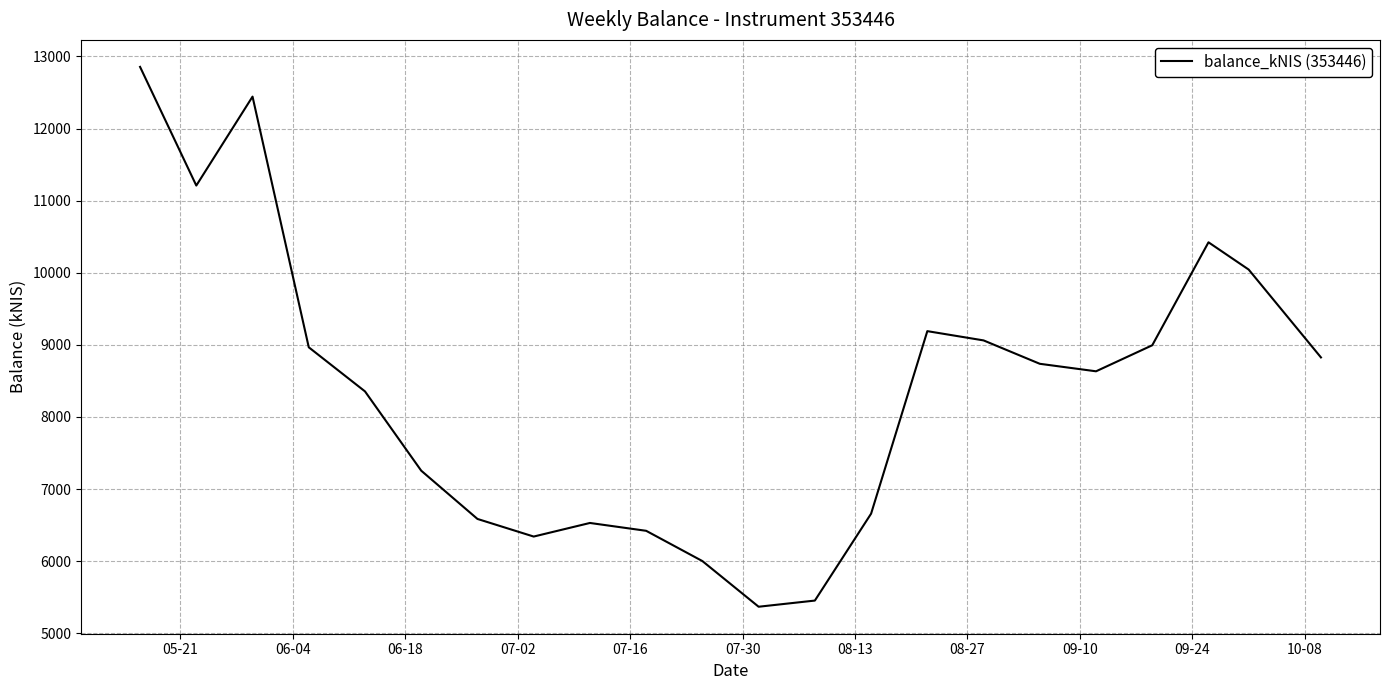

What is the minimum value shown in the chart?

5369.1